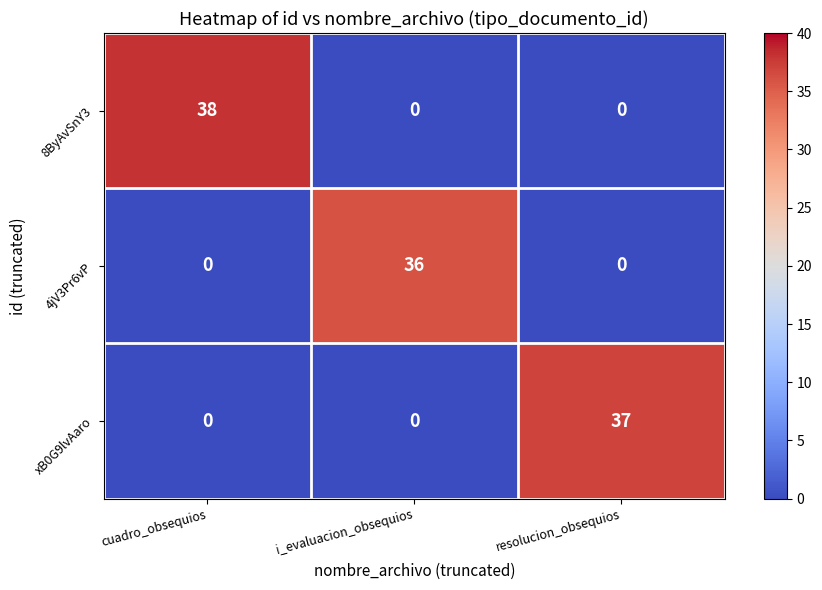

True or false: xB0G9lvAaro has a value of -26 at cuadro_obsequios.

False